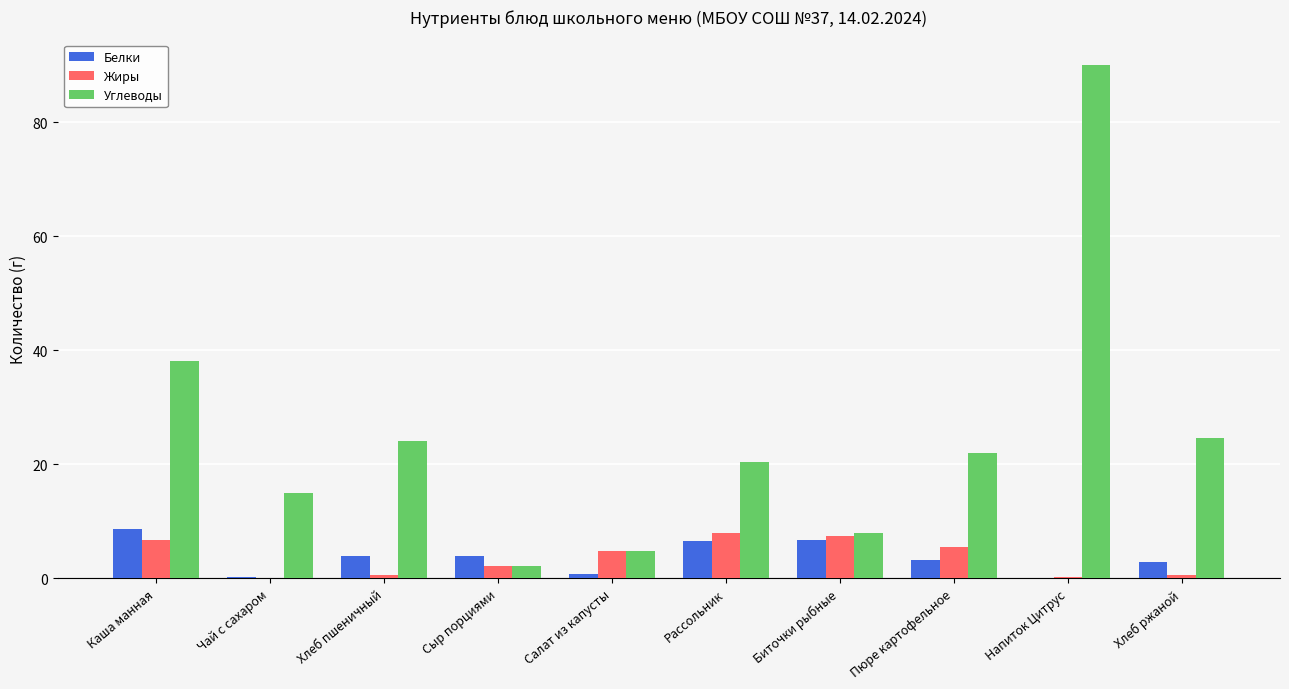

What is the sum of all Углеводы values?

248.8